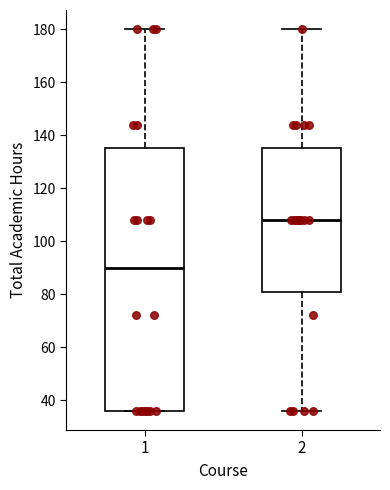

Which box is the tallest, from its lower edge to its upper edge?

1